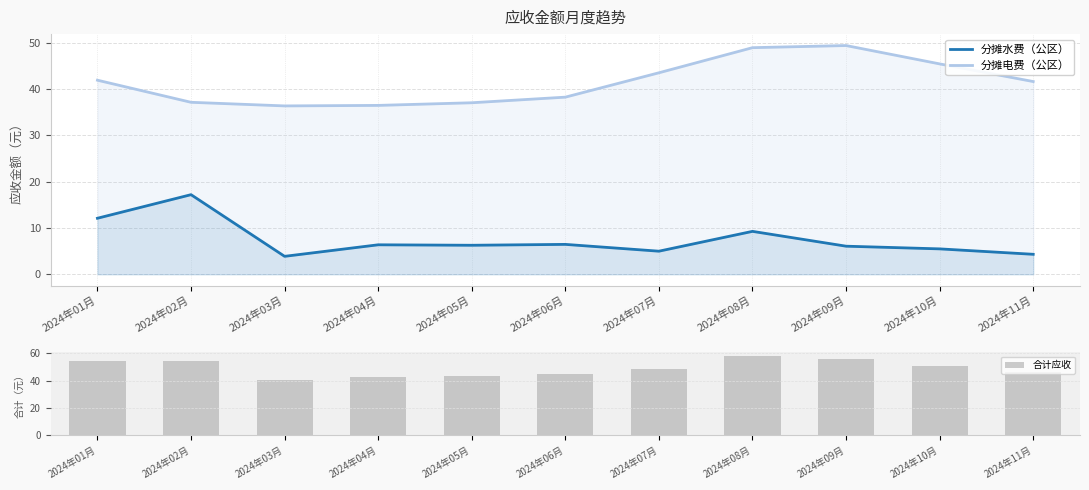

Does the chart contain any negative values?

No